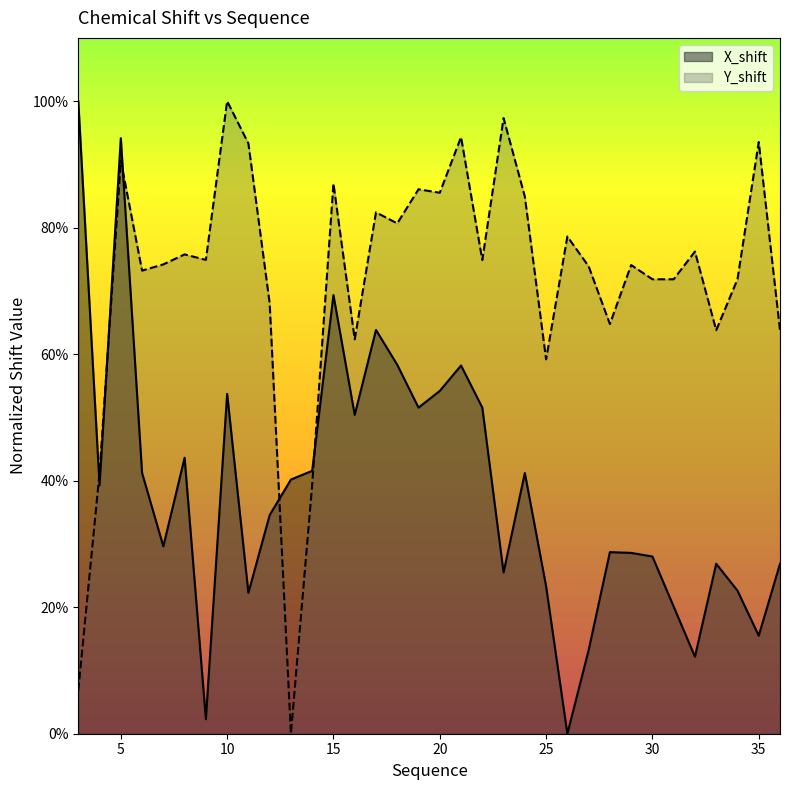

Does the chart have visible grid lines?

No